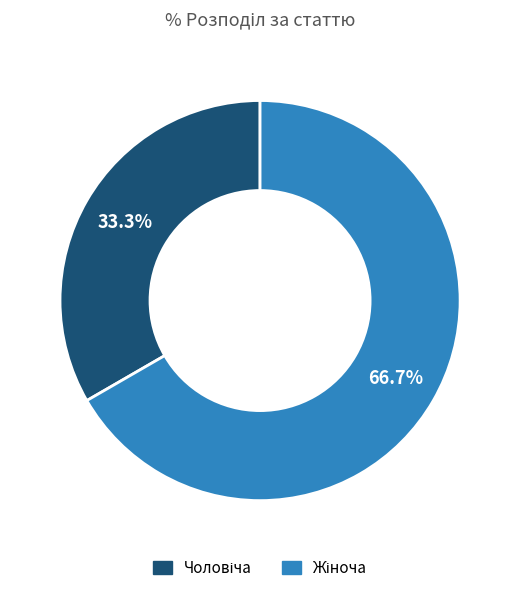

Is there a majority slice in this chart?

Yes